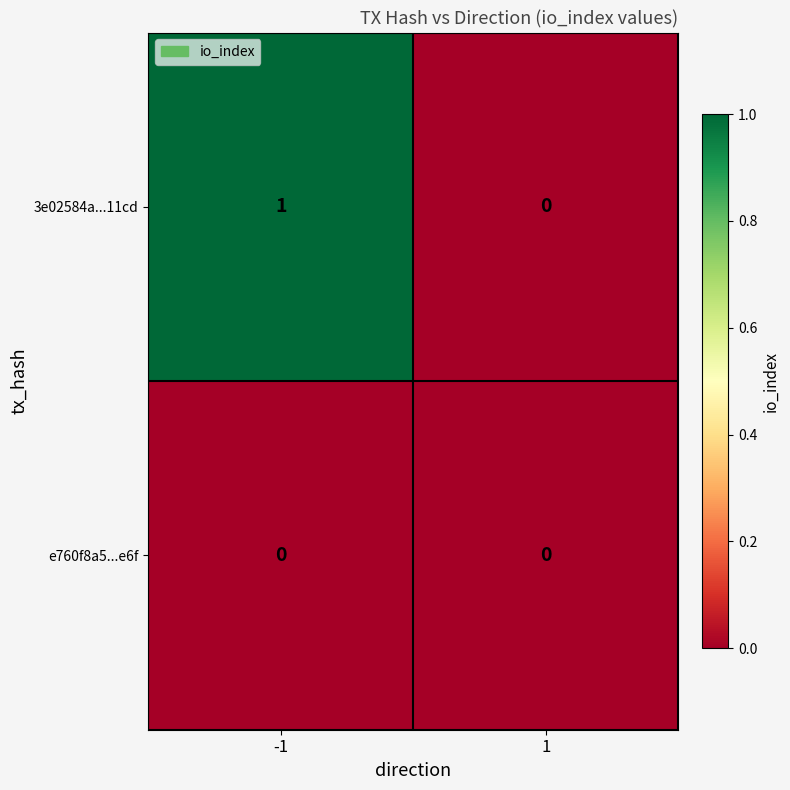

How many values in the 3e02584a...11cd series are below 1?

1